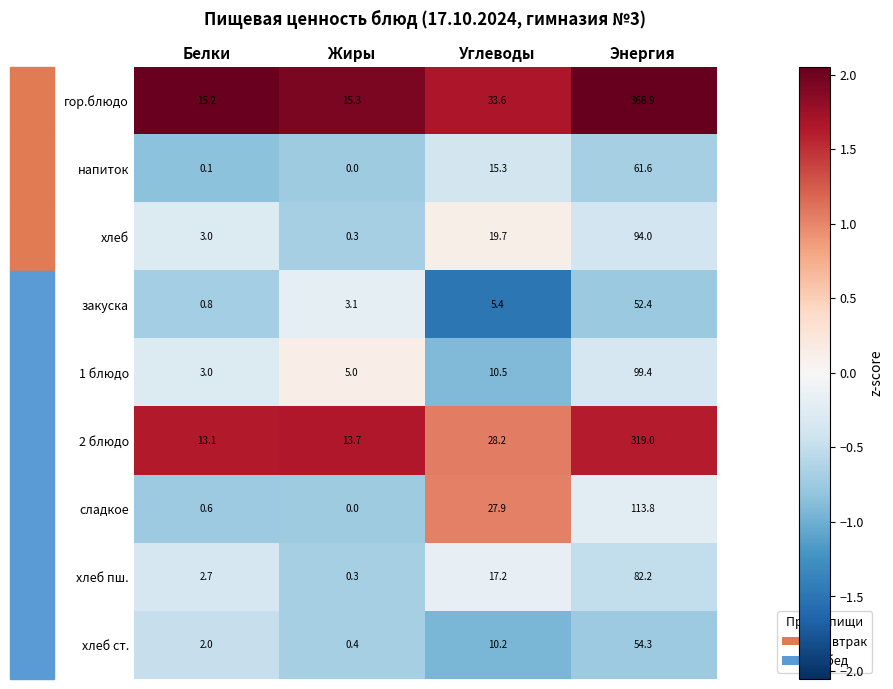

Which series has the widest spread of values?

гор.блюдо